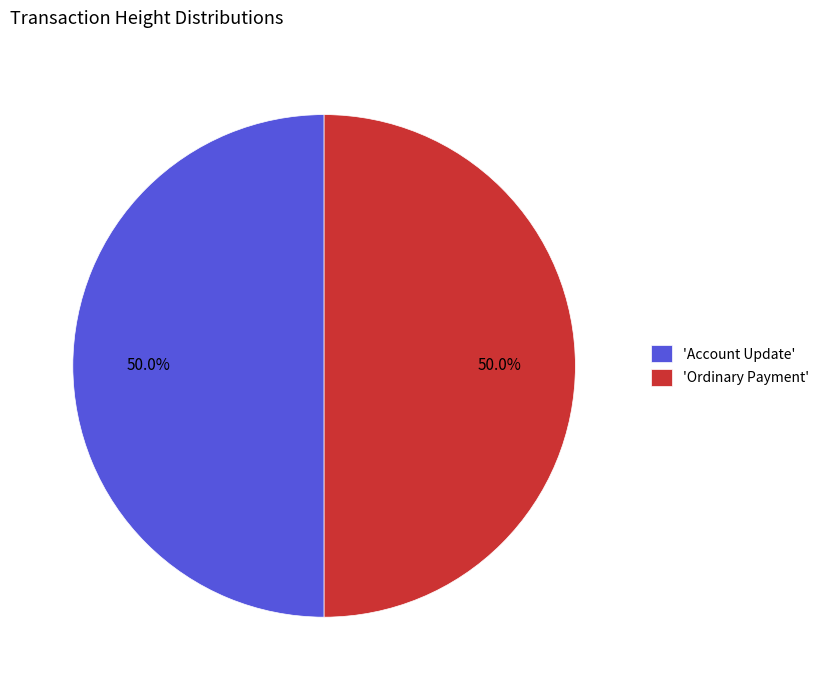

What portion of the pie excludes 'Ordinary Payment'?

50.0%